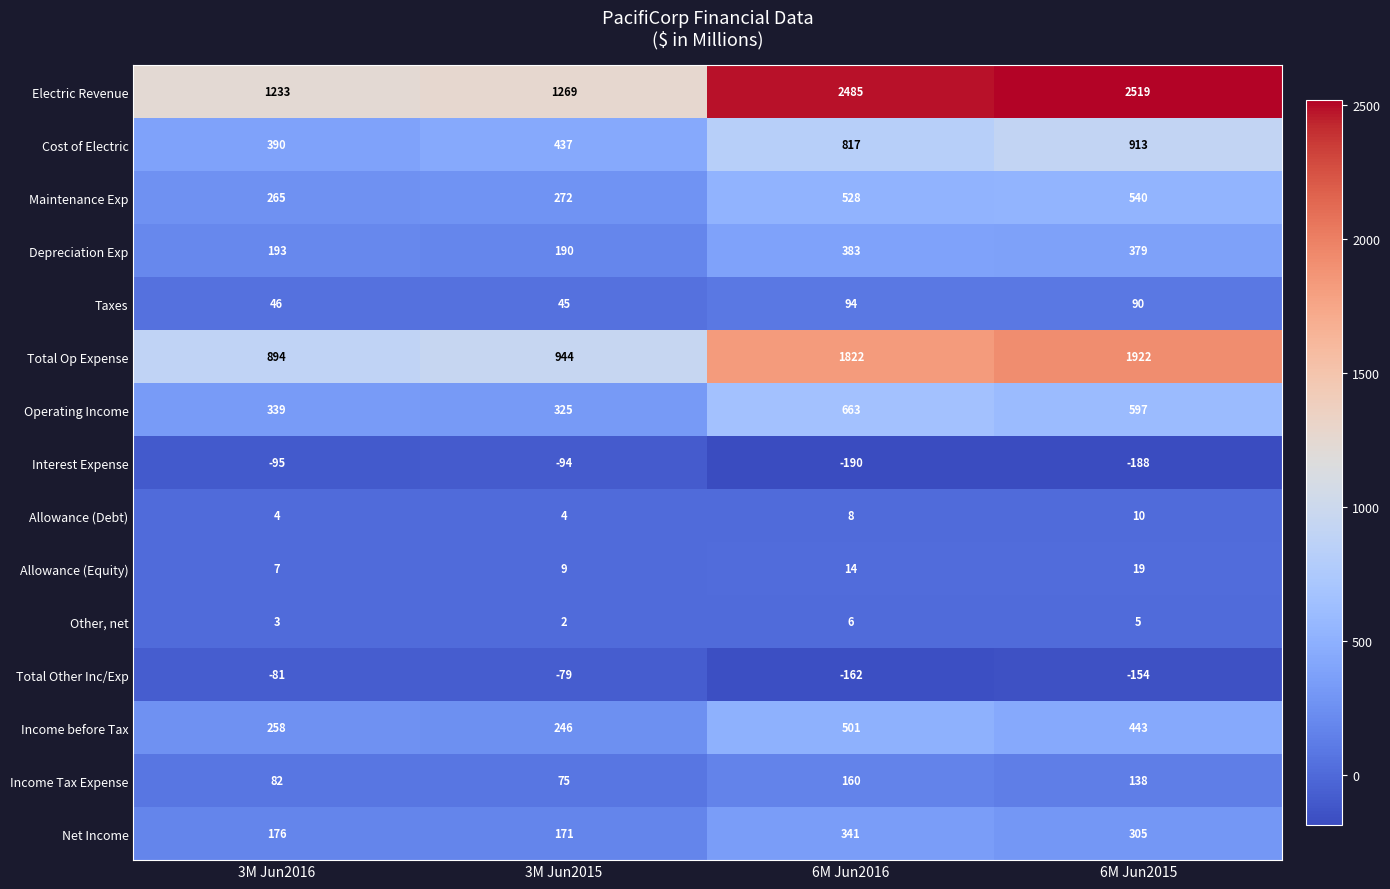

Is it true that Total Op Expense equals 944 at 3M Jun2015?

True